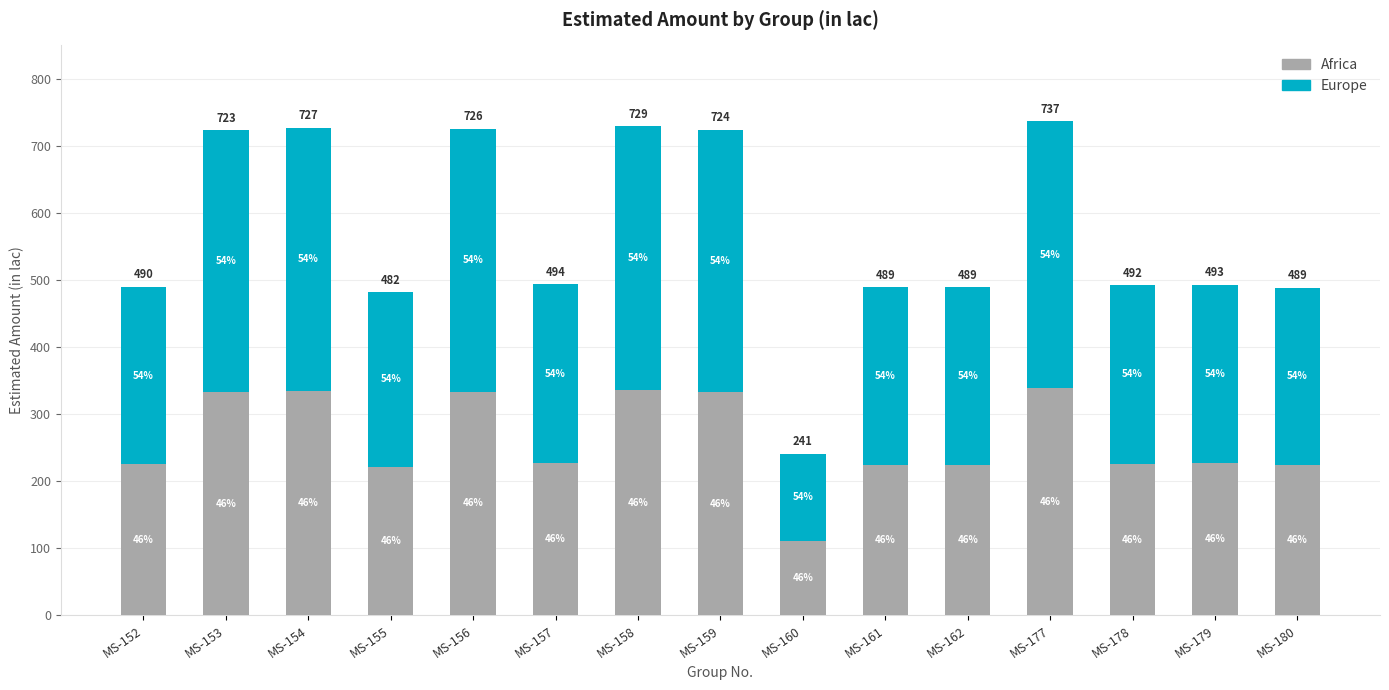

At how many categories does at least one series exceed 237?

14